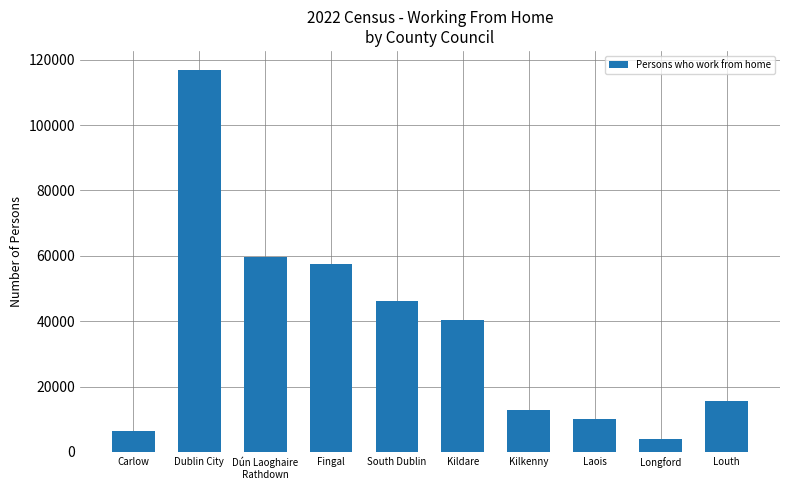

Reading left to right, what are all the values shown in this chart?

6300	116854	59580	57624	46137	40433	12696	9985	4043	15614